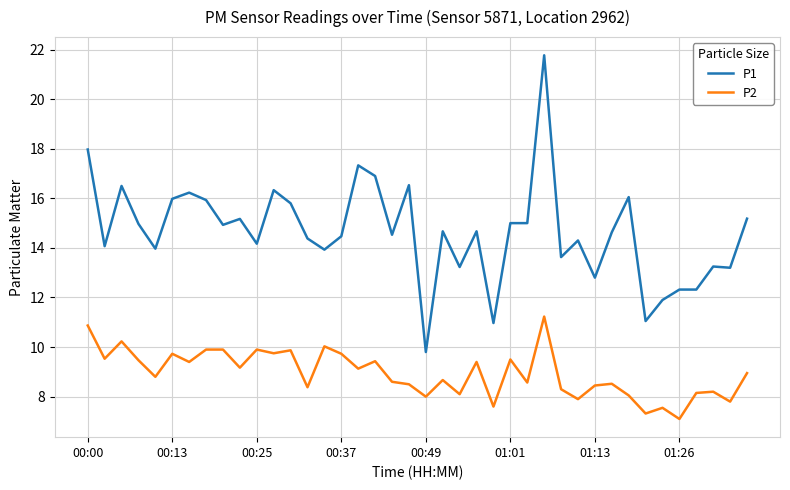

True or false: P2 and P1 intersect in this chart.

False